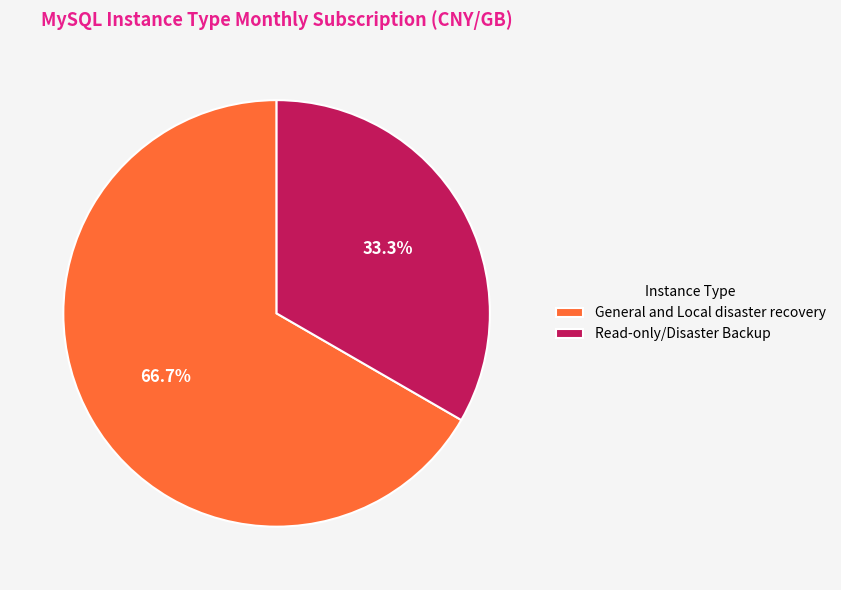

To the nearest percent, what is the difference between the General and Local disaster recovery and Read-only/Disaster Backup slice percentages?

33%